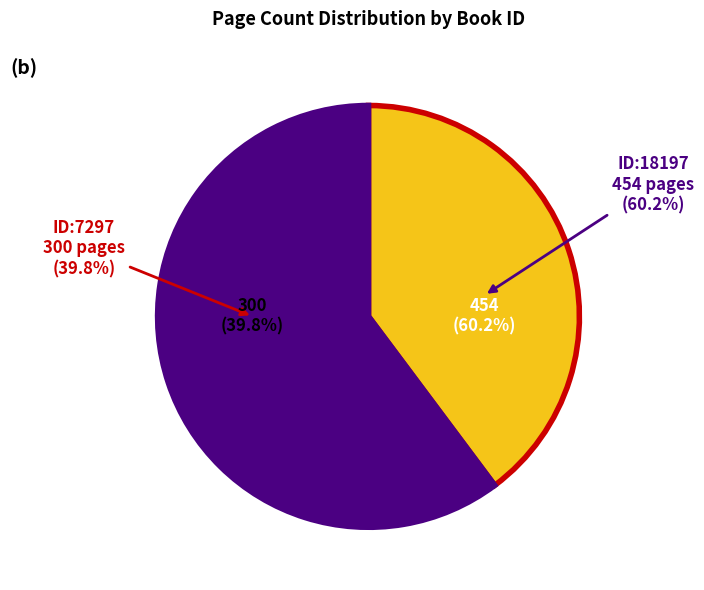

How many segments does this pie chart have?

2